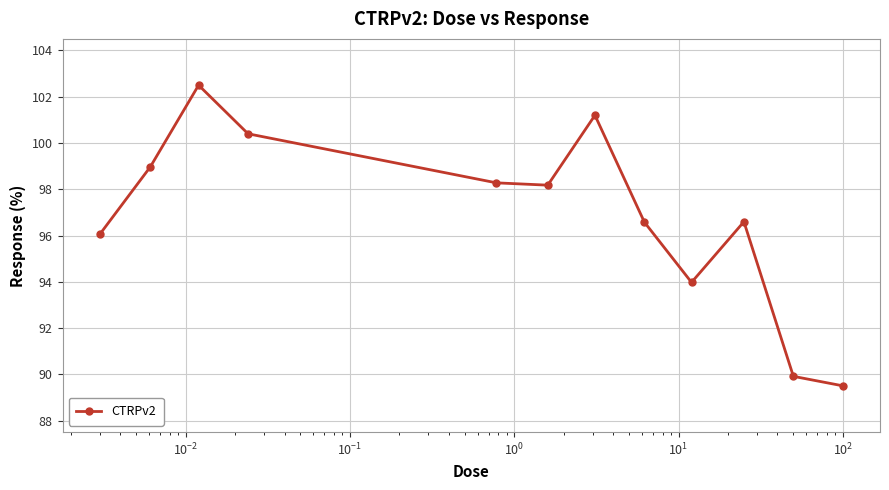

What is the value of the 3rd point from the left?

102.5